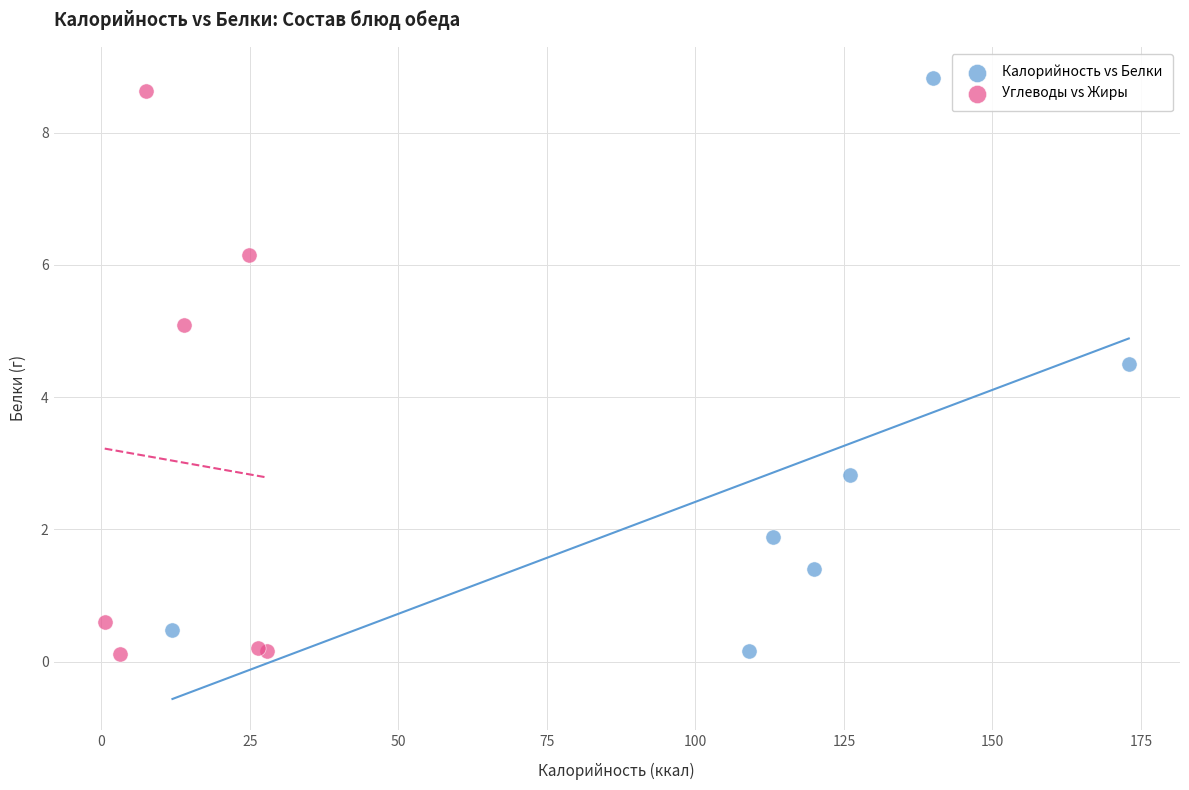

Which series has the widest spread of Y values?

Калорийность vs Белки